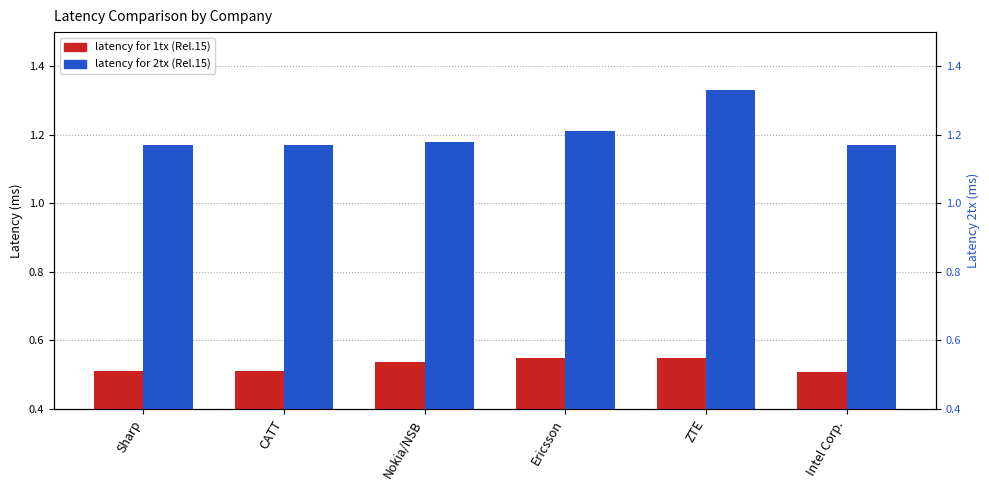

Is the value of latency for 2tx (Rel.15) at Intel Corp. greater than the value of latency for 1tx (Rel.15) at Intel Corp.?

Yes